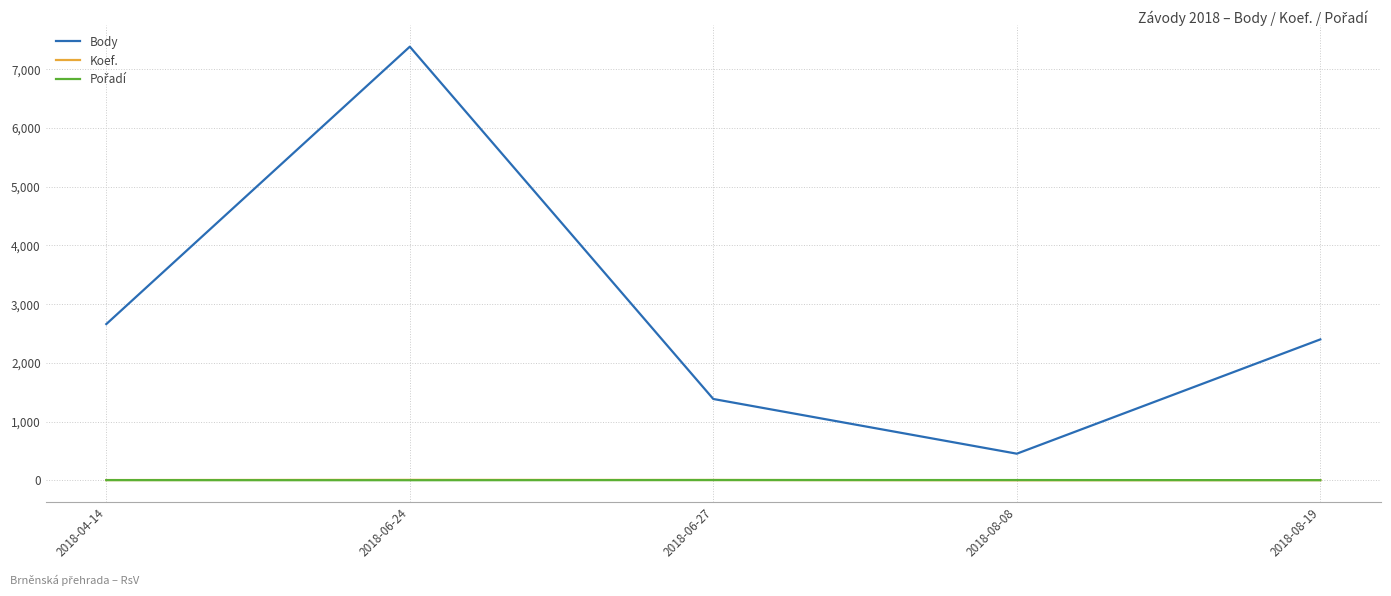

Which series has the largest total across all categories?

Body